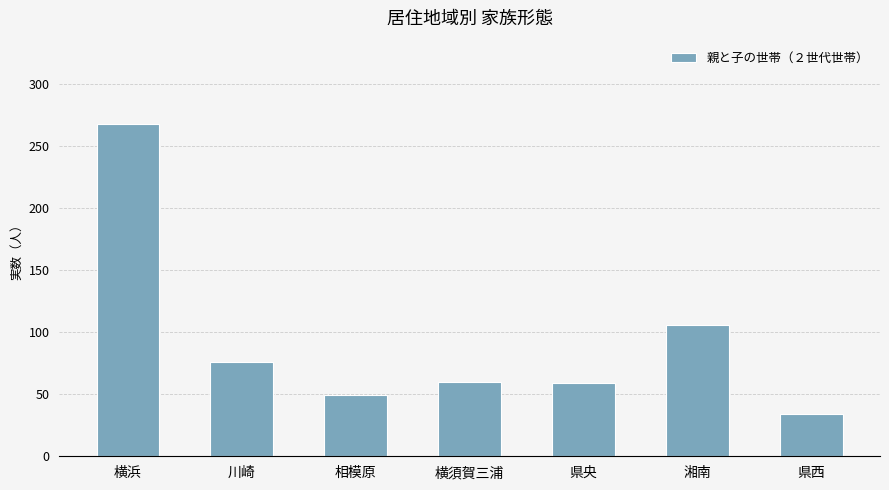

Approximately how many times larger is the value at 湘南 compared to 横須賀三浦?

1.8